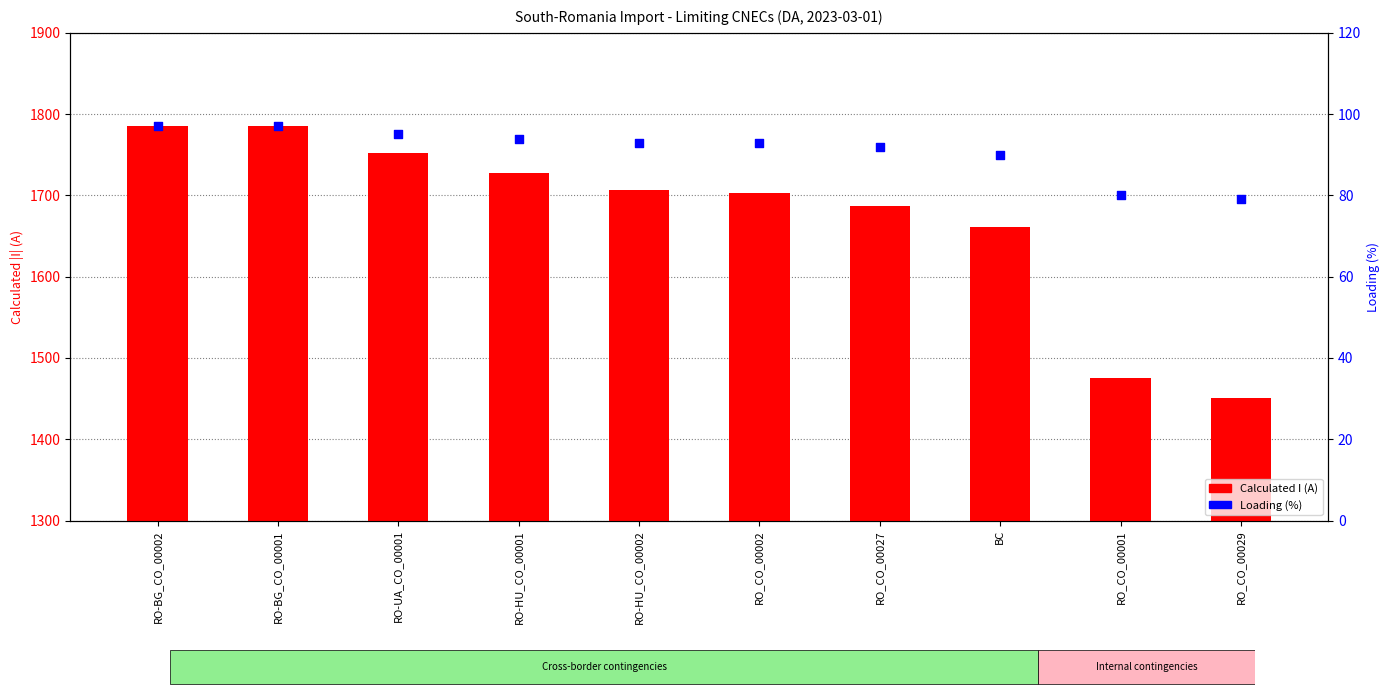

At how many categories does at least one series exceed 140?

10